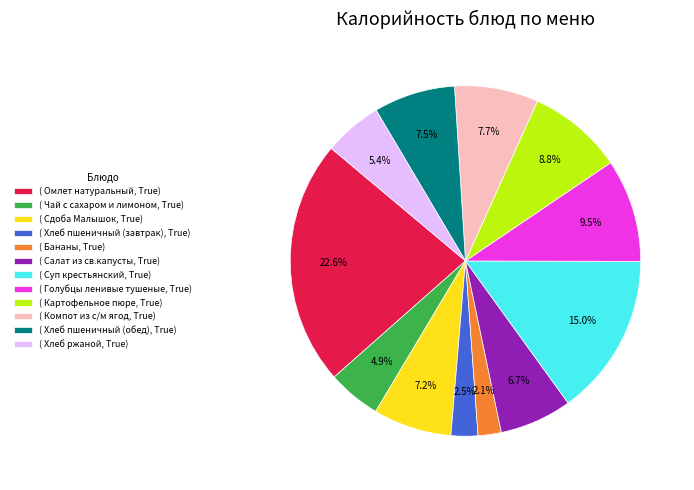

How many segments does this pie chart have?

12